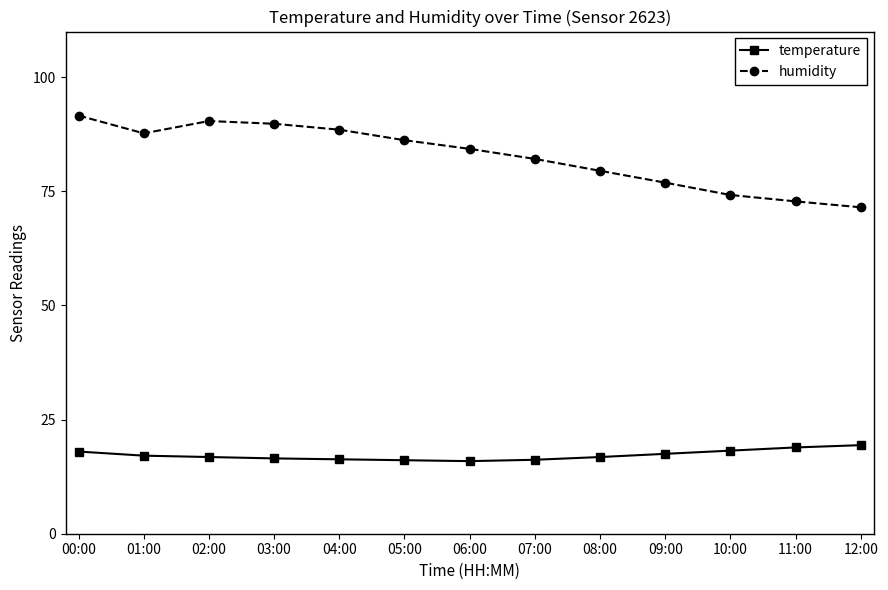

True or false: temperature has a value of 17.5 at 09:00.

True